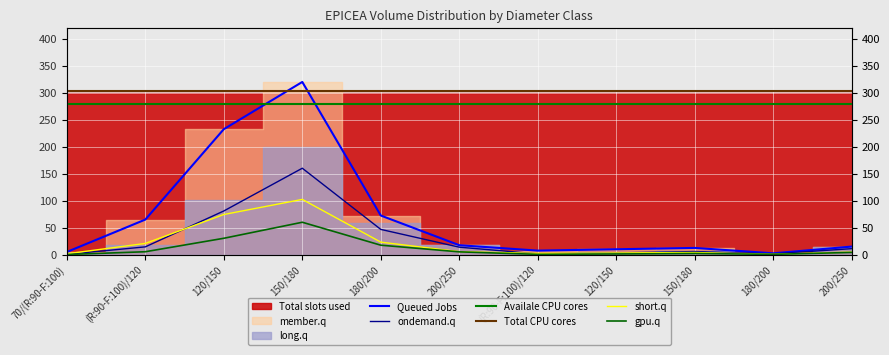

How many lines are shown in the chart?

6